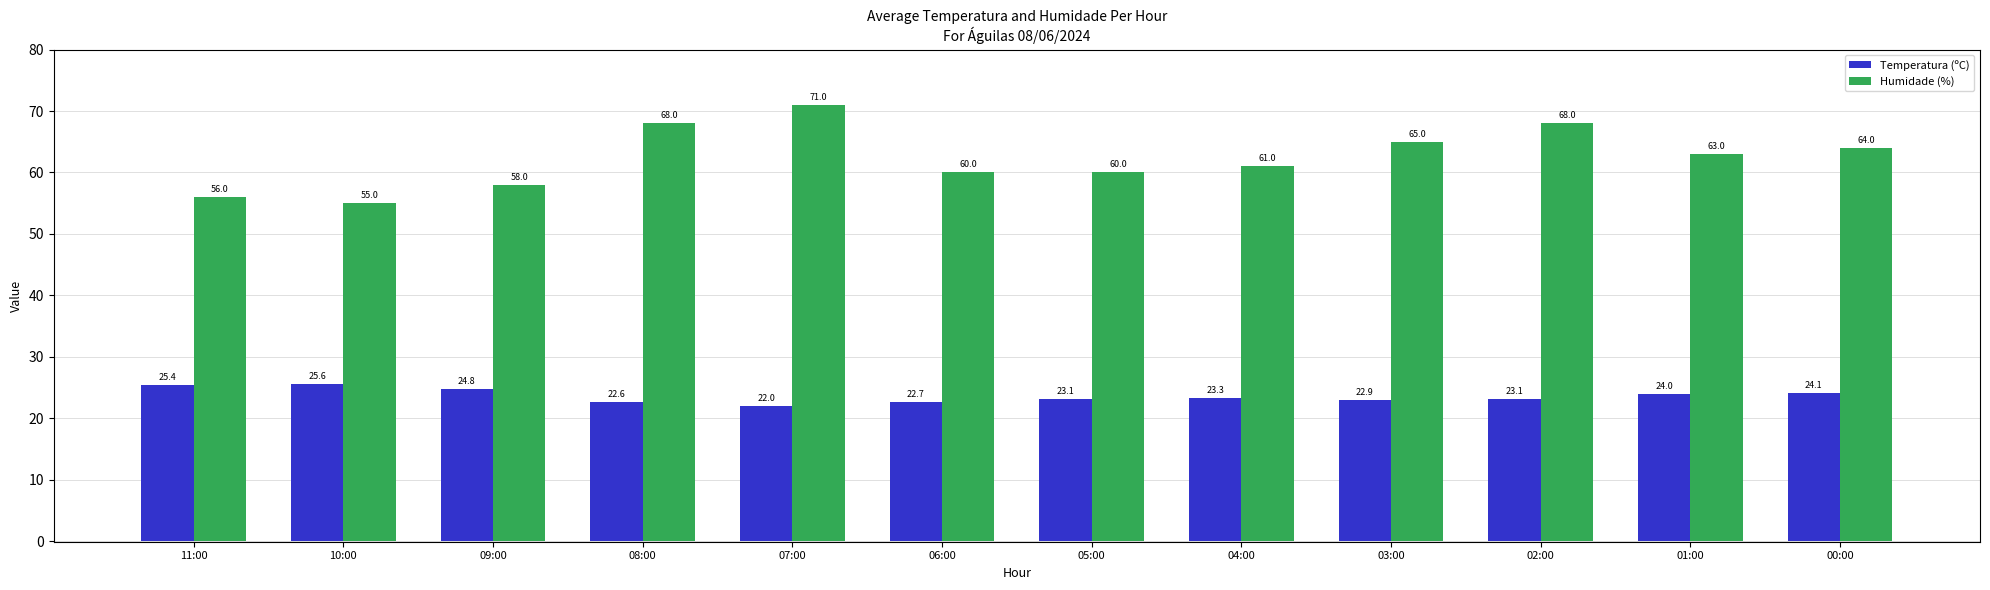

What is the value of the Temperatura (ºC) bar at the 3rd from the left?

24.8